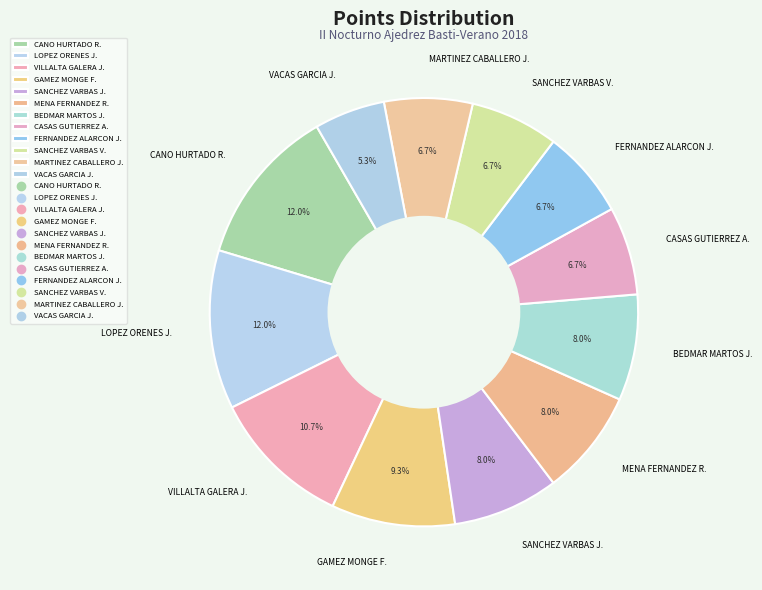

What is the ratio of the value at GAMEZ MONGE F. to the value at MARTINEZ CABALLERO J.?

1.4